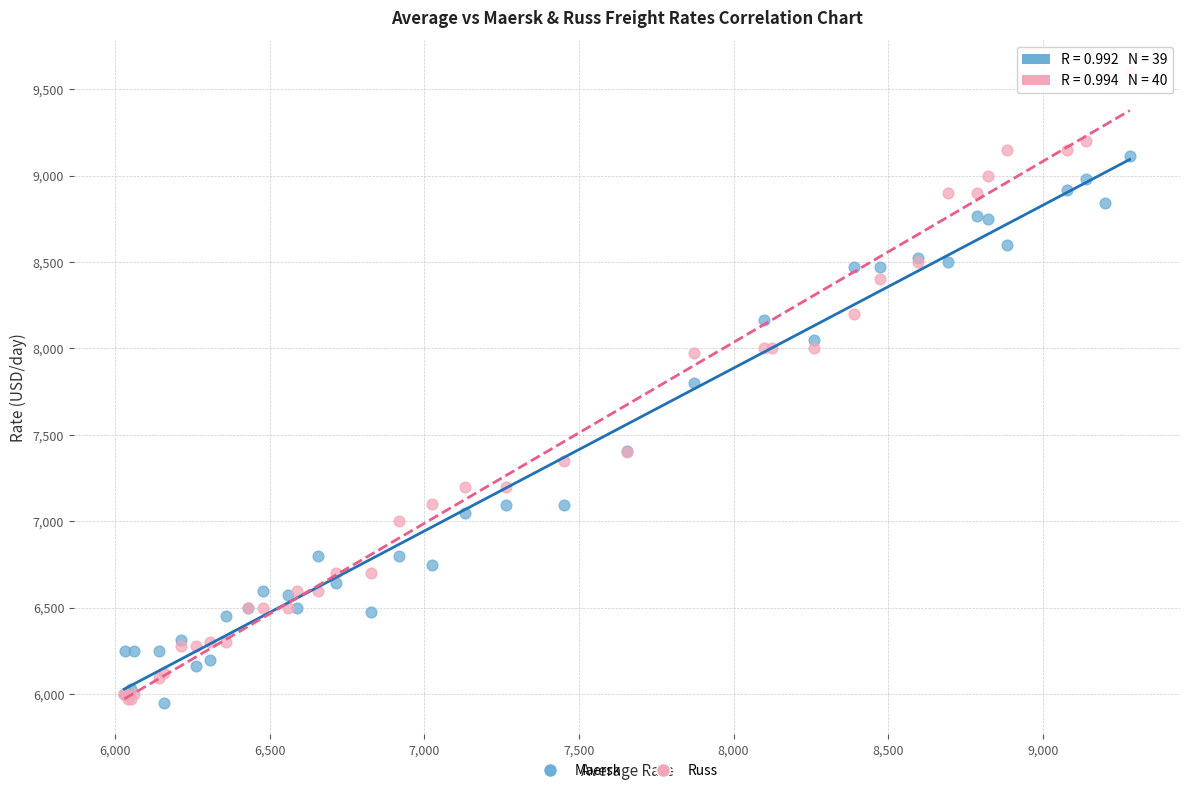

Which series has the widest spread of Y values?

Russ